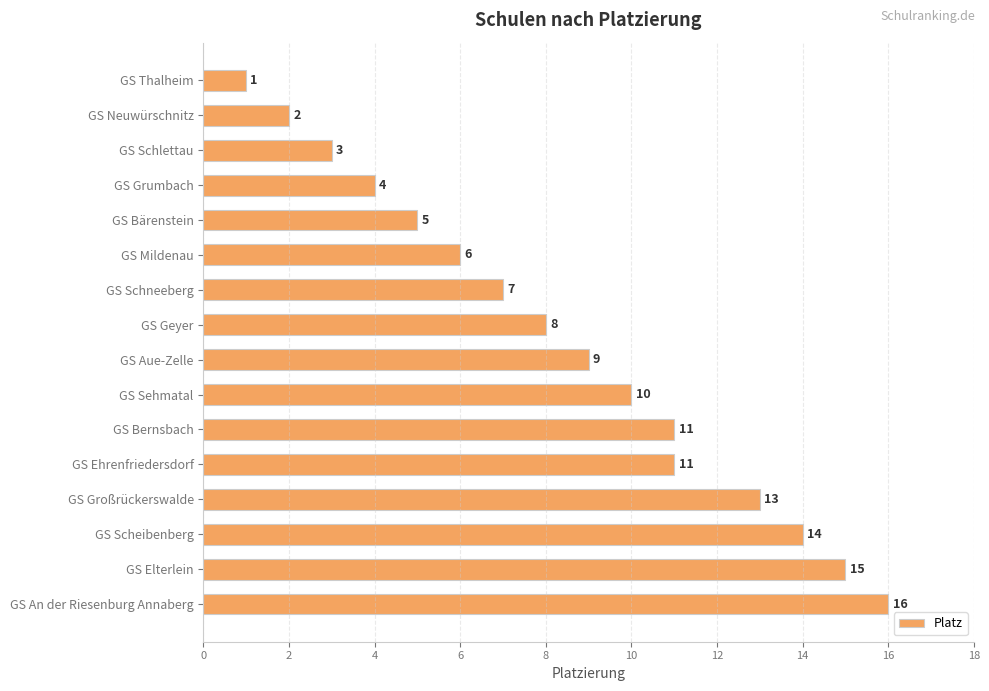

Are the bars grouped side by side (vs. stacked)?

No